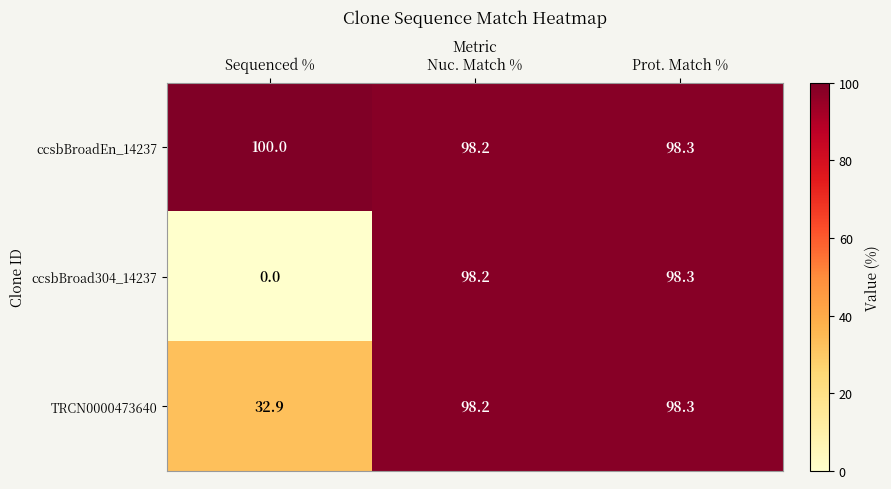

How many series are shown in this chart?

3